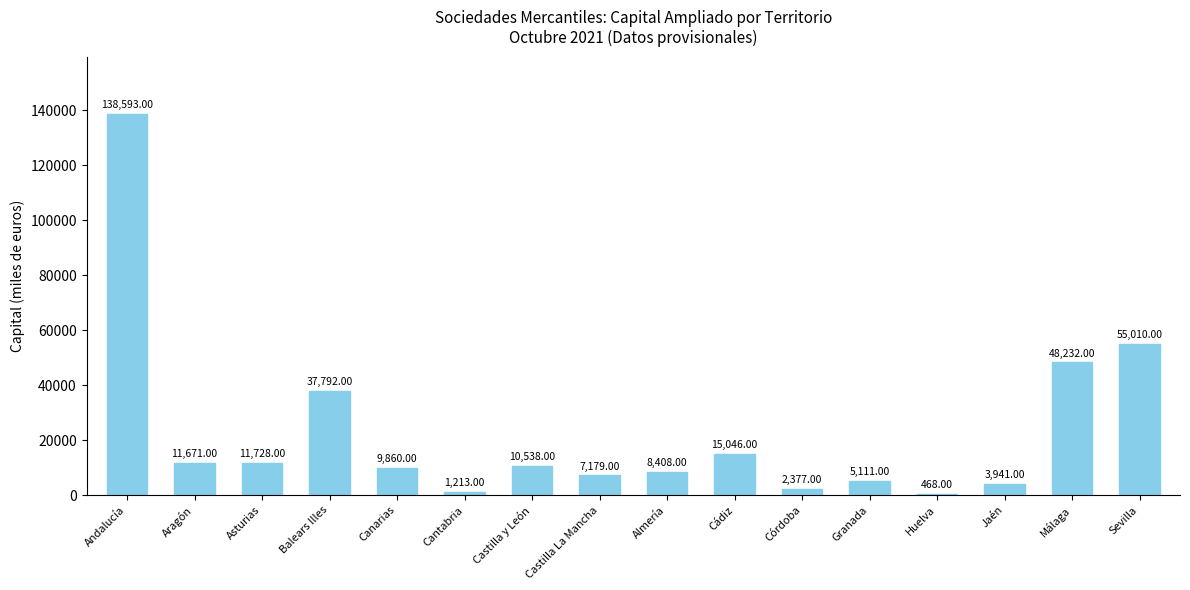

At which category does the chart reach its peak across all series?

Andalucía